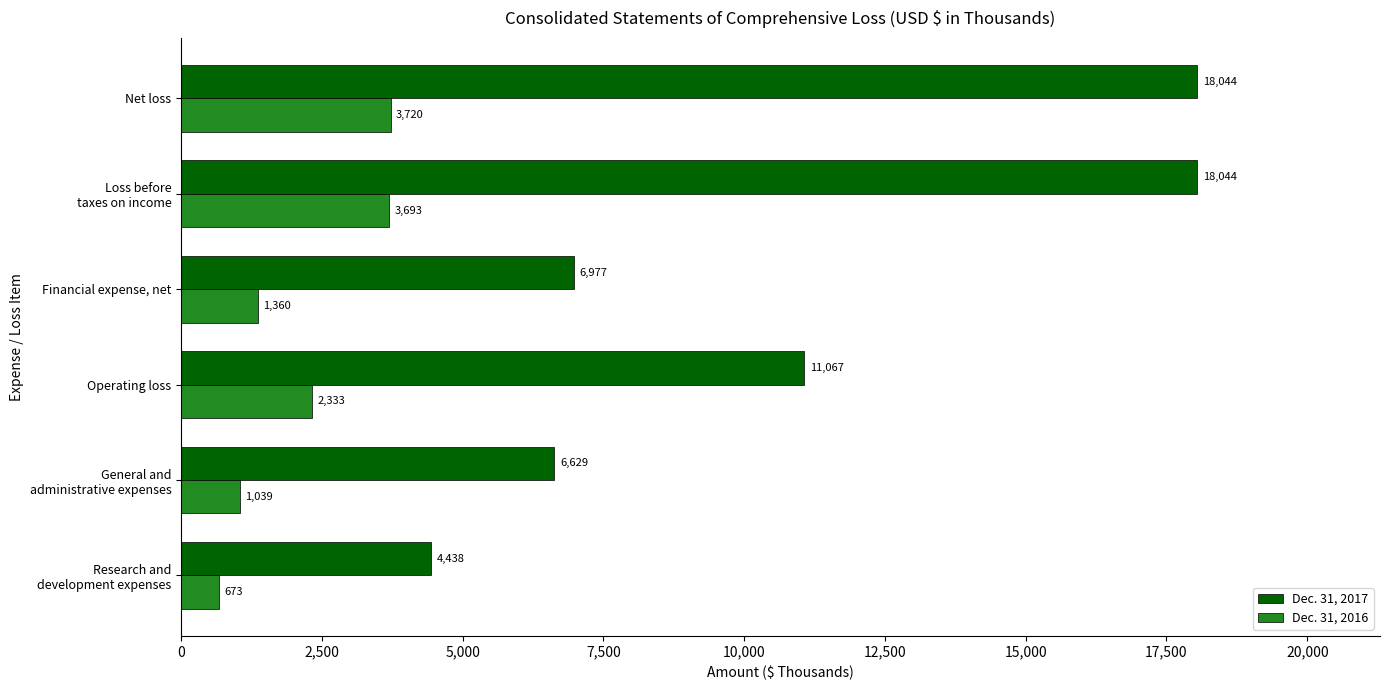

Which series has the largest total across all categories?

Dec. 31, 2017